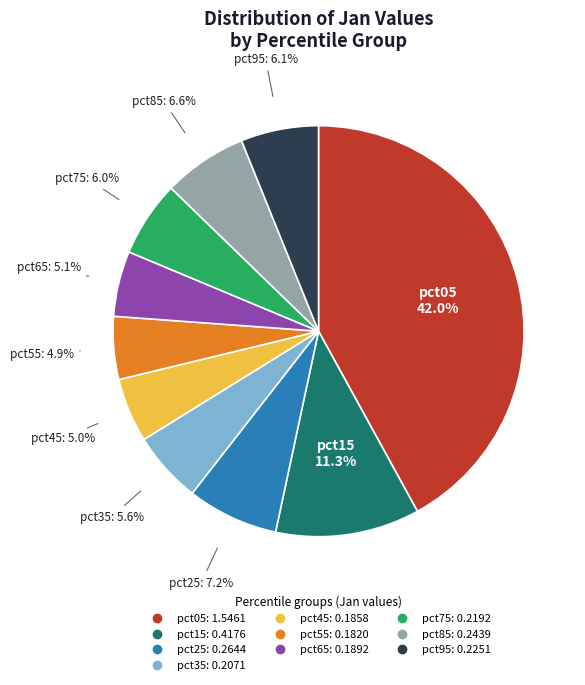

The pct45 slice represents 1% of the pie. True or false?

False